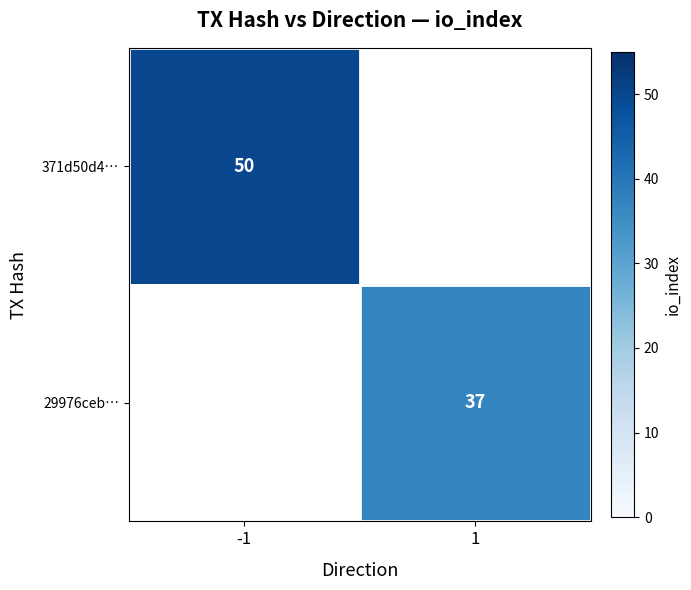

Is the value of 371d50d4… at -1 greater than the value of 29976ceb… at 1?

Yes